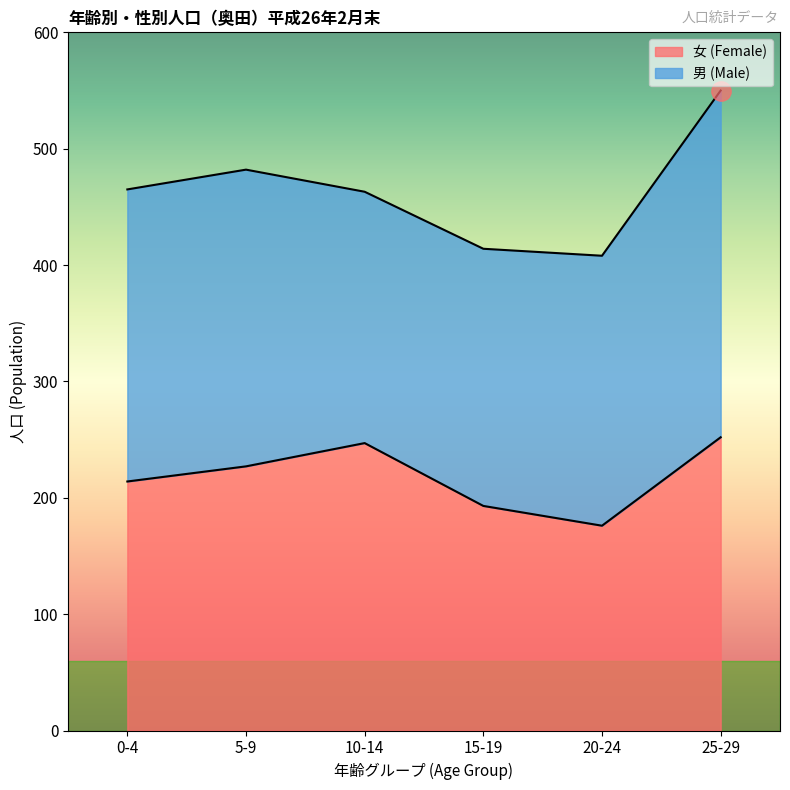

At which category does the chart reach its minimum across all series?

20-24